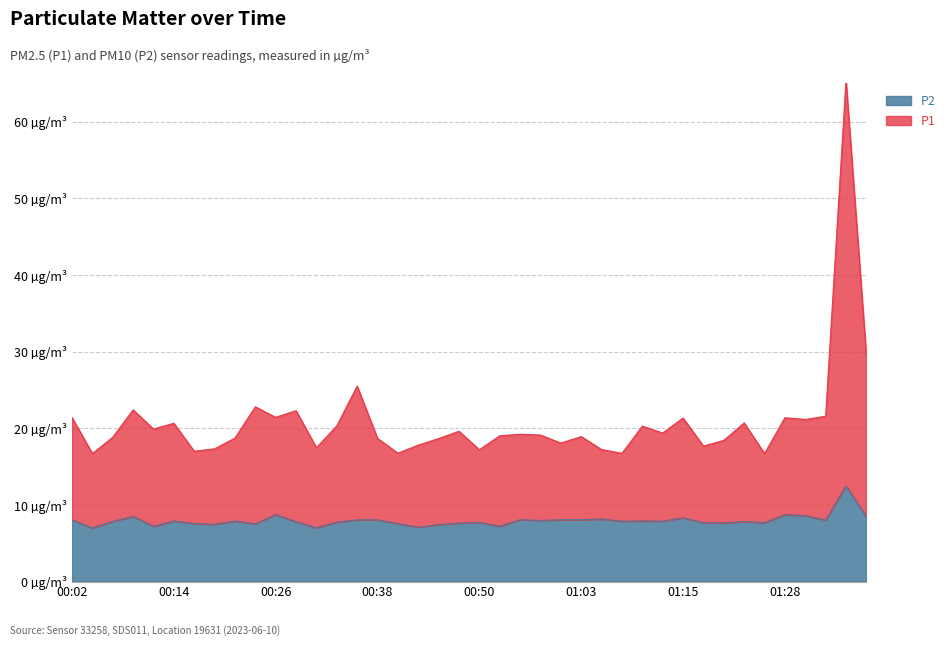

Reading right to left, transcribe all the data shown in this chart.

P1: 29.5	65.4	21.6	21.1	21.4	16.7	20.7	18.4	17.7	21.3	19.4	20.3	16.7	17.2	18.9	18.1	19.1	19.2	19.0	17.2	19.6	18.7	17.8	16.8	18.7	25.5	20.3	17.5	22.3	21.4	22.8	18.7	17.3	17.0	20.6	19.9	22.4	18.8	16.7	21.4
P2: 8.4	12.5	8.0	8.6	8.7	7.7	7.8	7.7	7.7	8.3	7.9	7.9	7.9	8.2	8.1	8.1	8.0	8.1	7.2	7.7	7.6	7.4	7.1	7.5	8.1	8.1	7.8	7.0	7.8	8.7	7.5	7.9	7.5	7.6	7.9	7.2	8.5	7.8	7.0	8.1